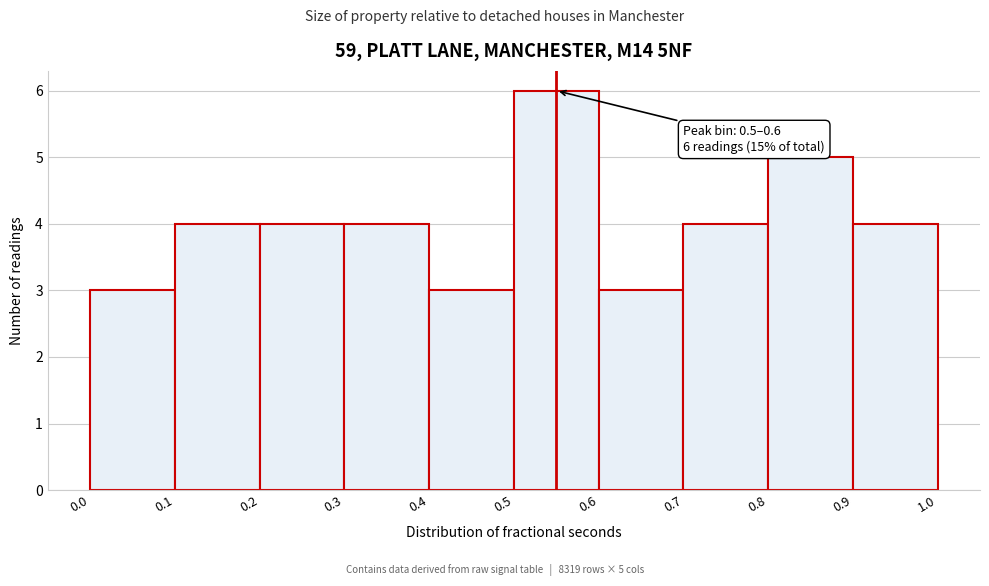

Over which range of the x-axis is the bar tallest?

0.5 to 0.6